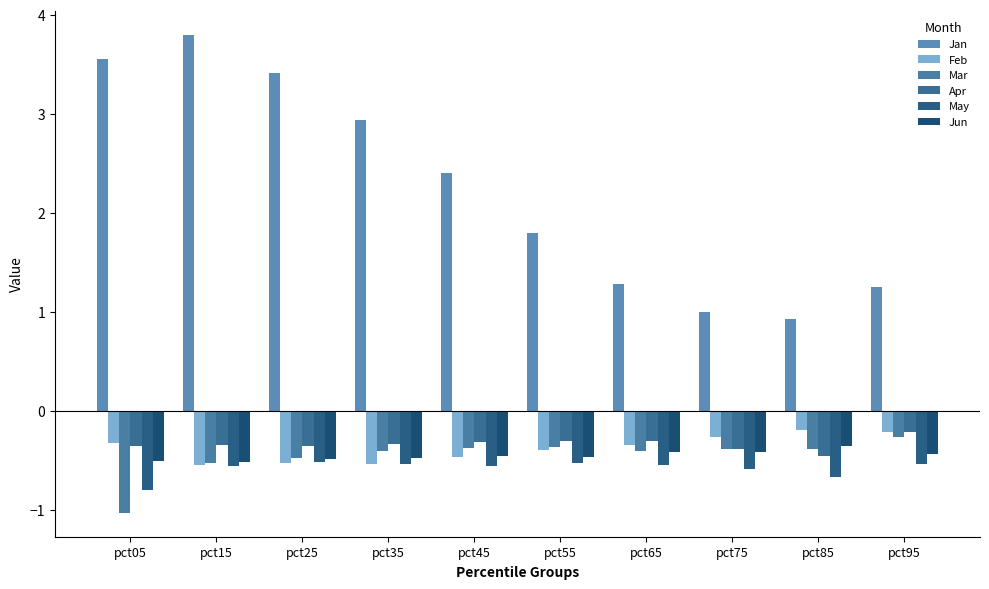

How many values in the Jan series exceed 2?

5